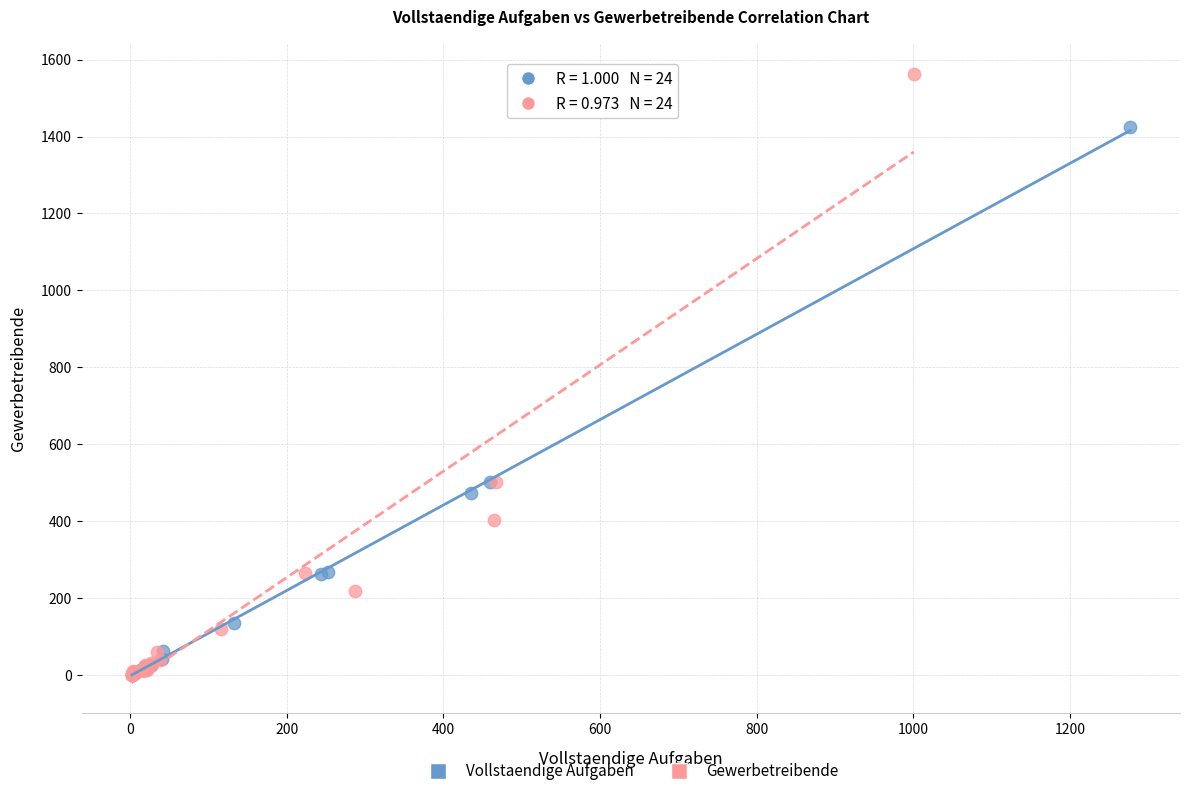

Which series has the largest Y range (max minus min)?

Gewerbetreibende